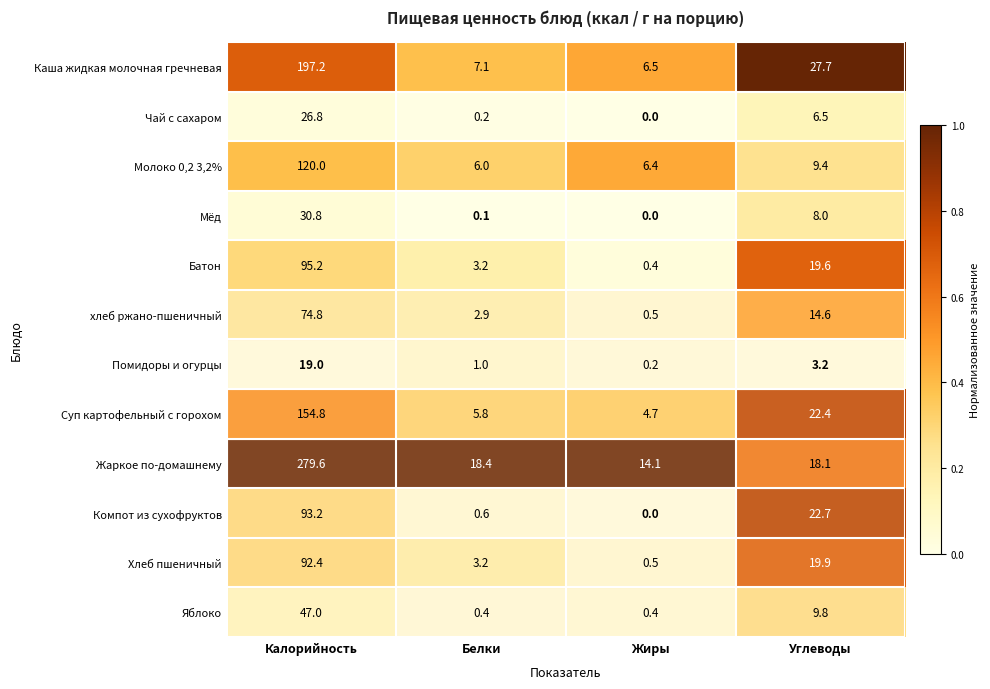

What is the total value across all series at Углеводы?

181.9